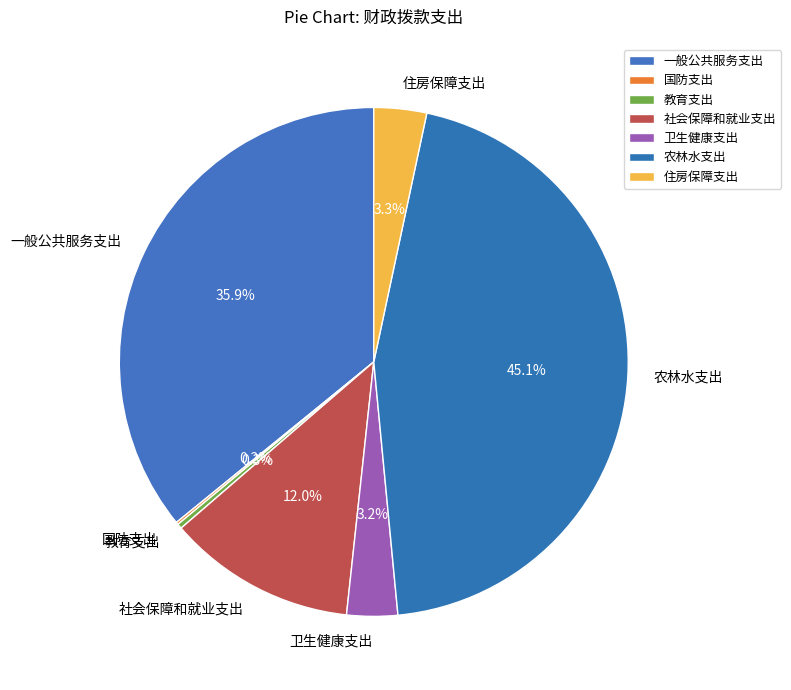

Which category has the biggest portion of the pie?

农林水支出